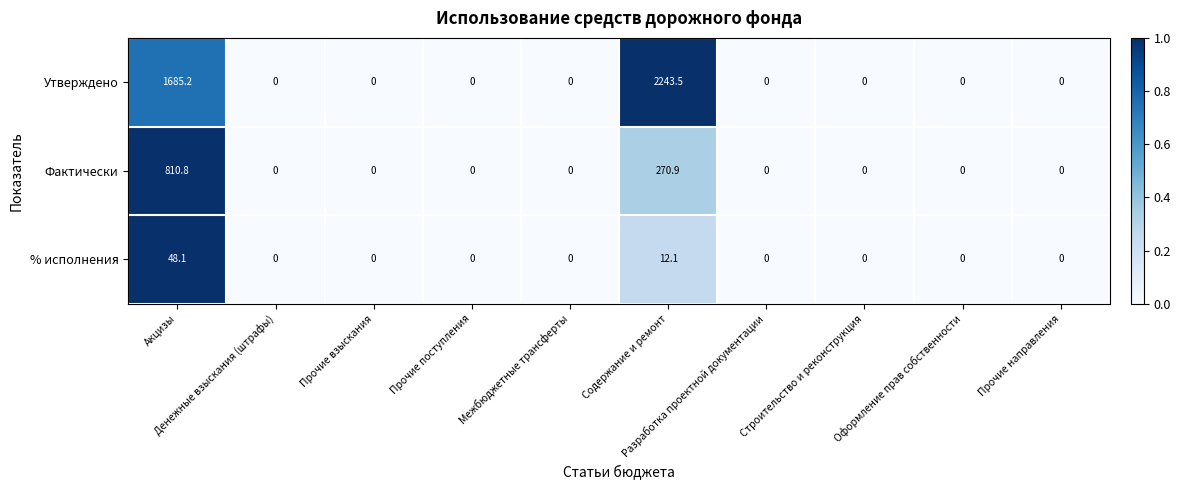

What is the average value of the Утверждено series?

392.9